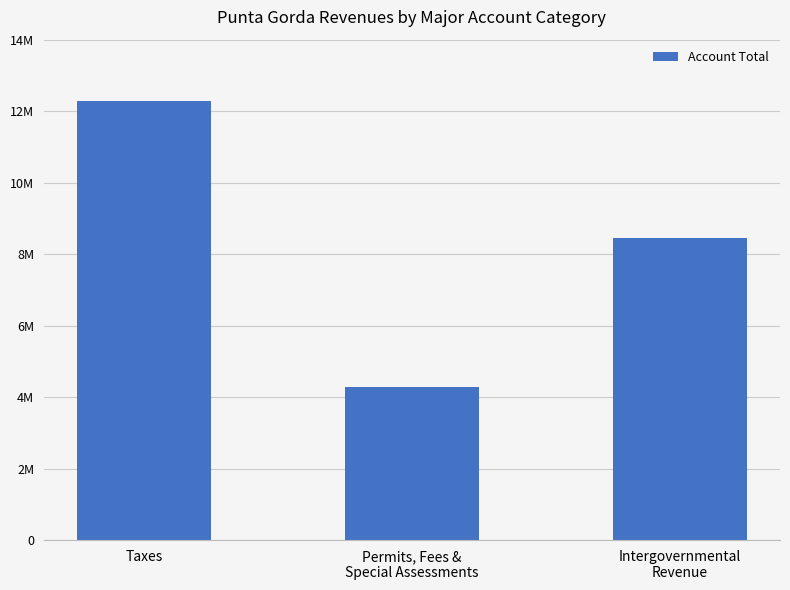

Count the number of categories in the chart.

3